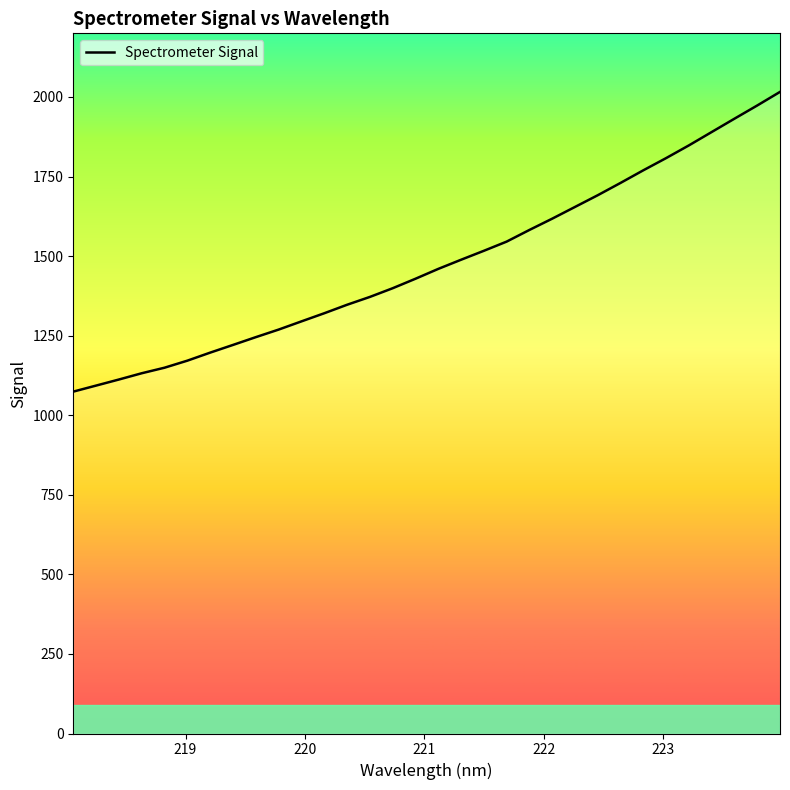

What is the maximum value shown in the chart?

2016.0